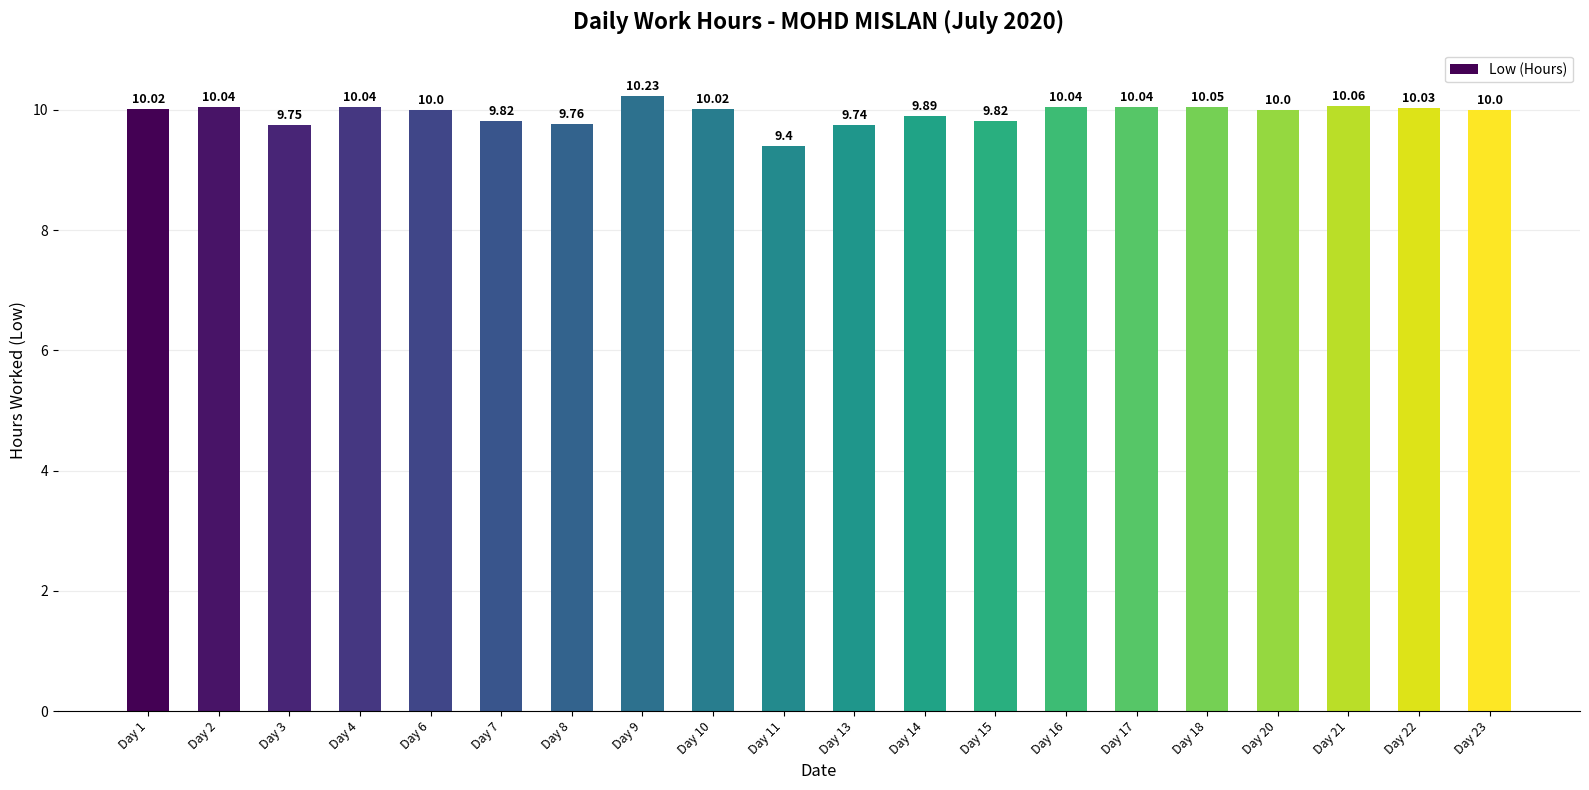

How many bars are there in total?

20